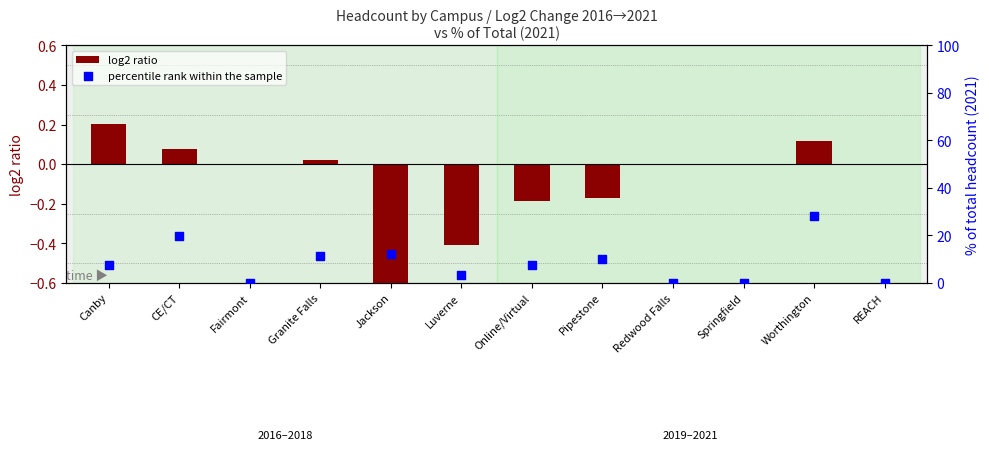

What are all the series names shown in the legend?

log2 ratio, percentile rank within the sample